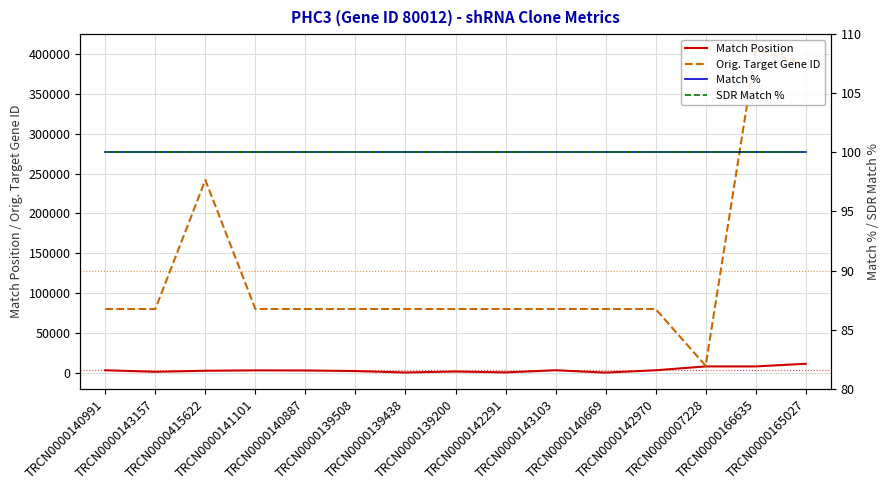

At which label does Match % reach its peak?

TRCN0000140991